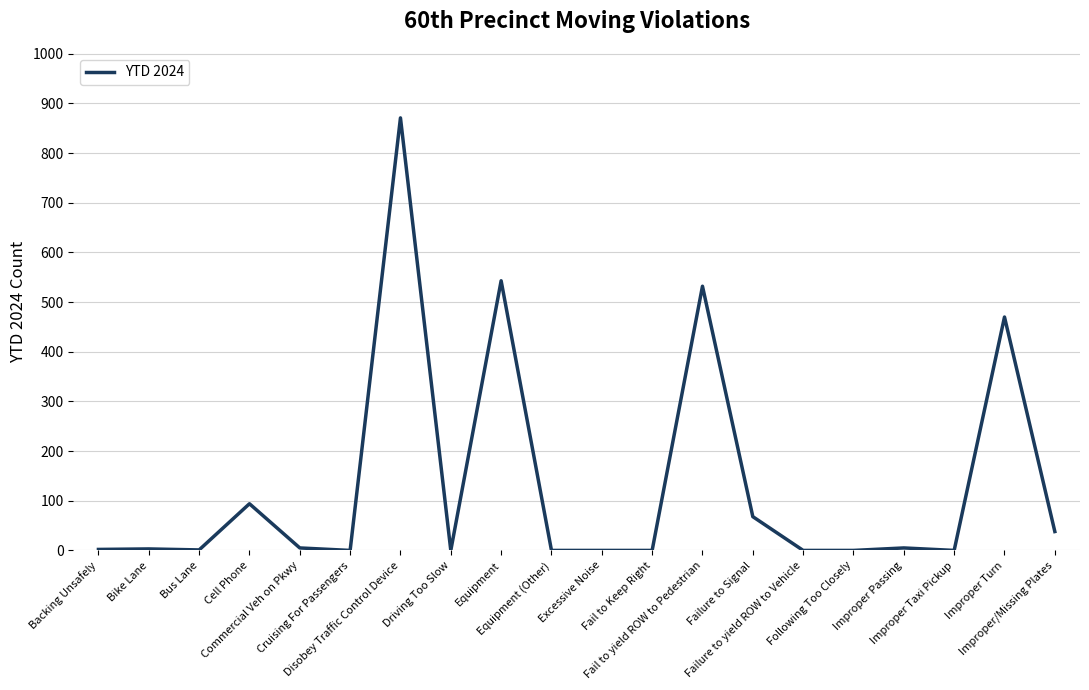

Count the number of data series in this chart.

1